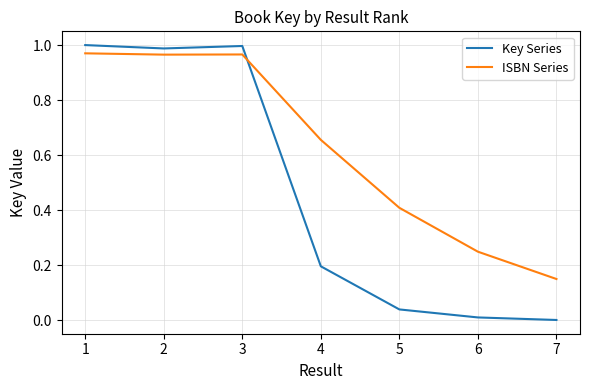

Rank the series by their maximum value, from highest to lowest.

Key Series, ISBN Series